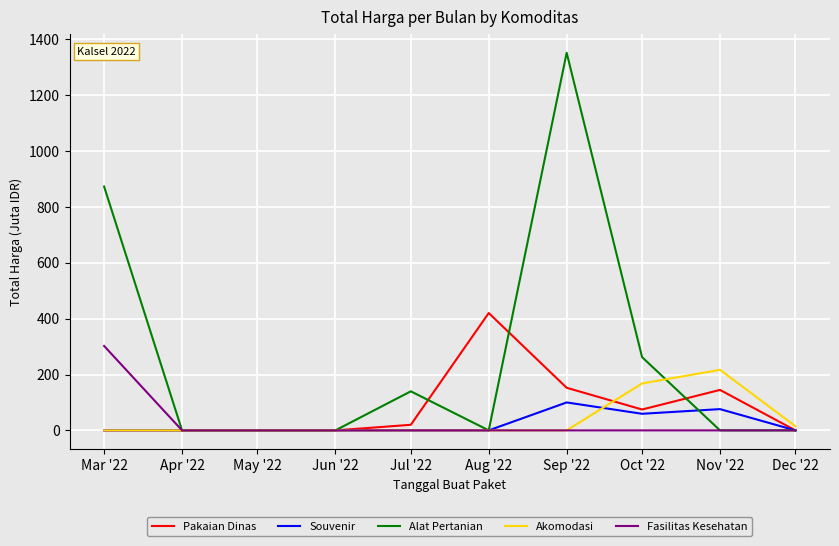

Where is Akomodasi nearest to the value 108?

Oct '22